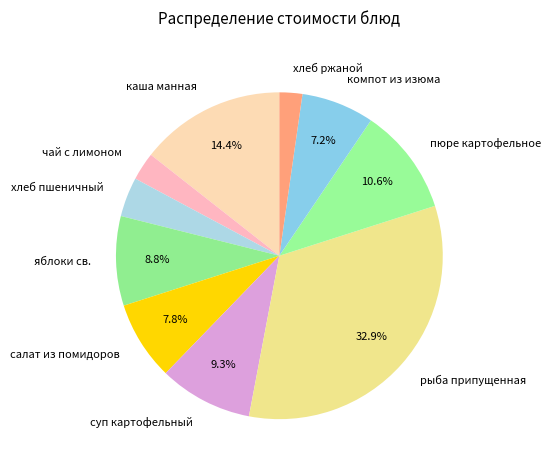

What percentage do компот из изюма and суп картофельный together represent?

16.5%